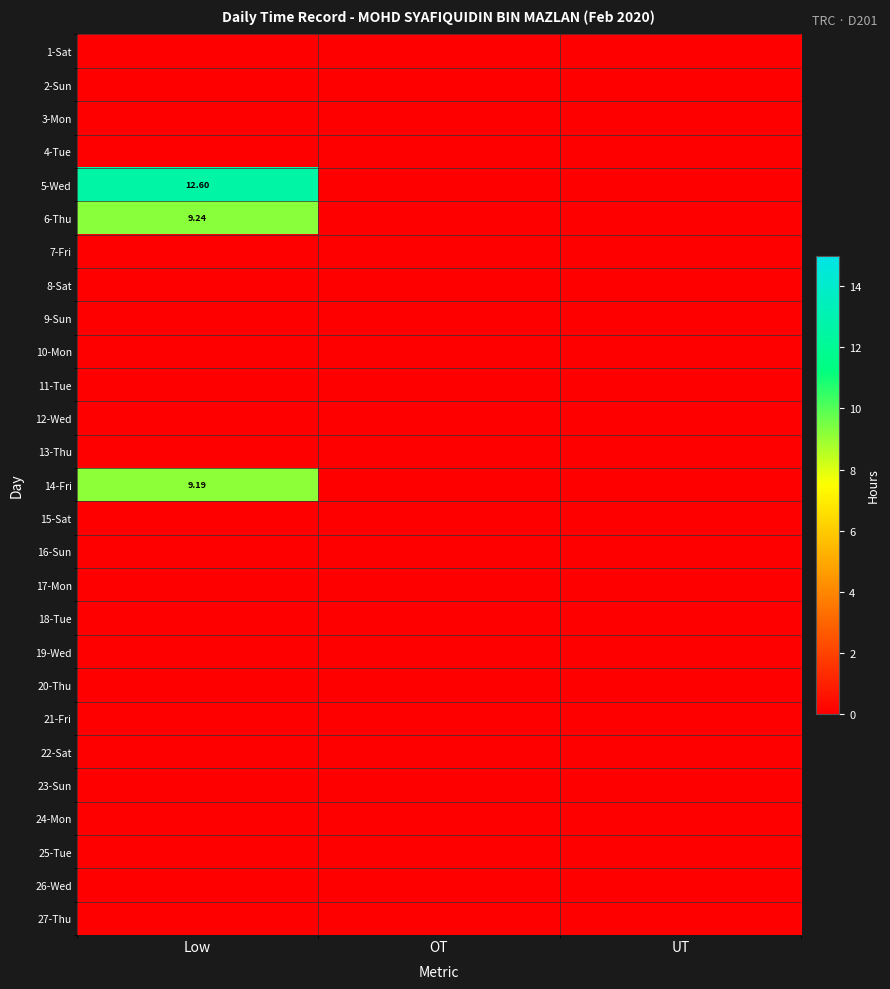

The value of 25-Tue at UT is 0.0. True or false?

True